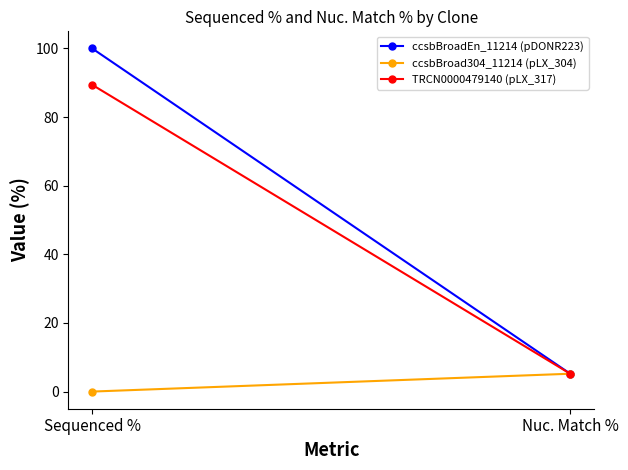

Rank the categories by ccsbBroad304_11214 (pLX_304) value from lowest to highest.

Sequenced %, Nuc. Match %